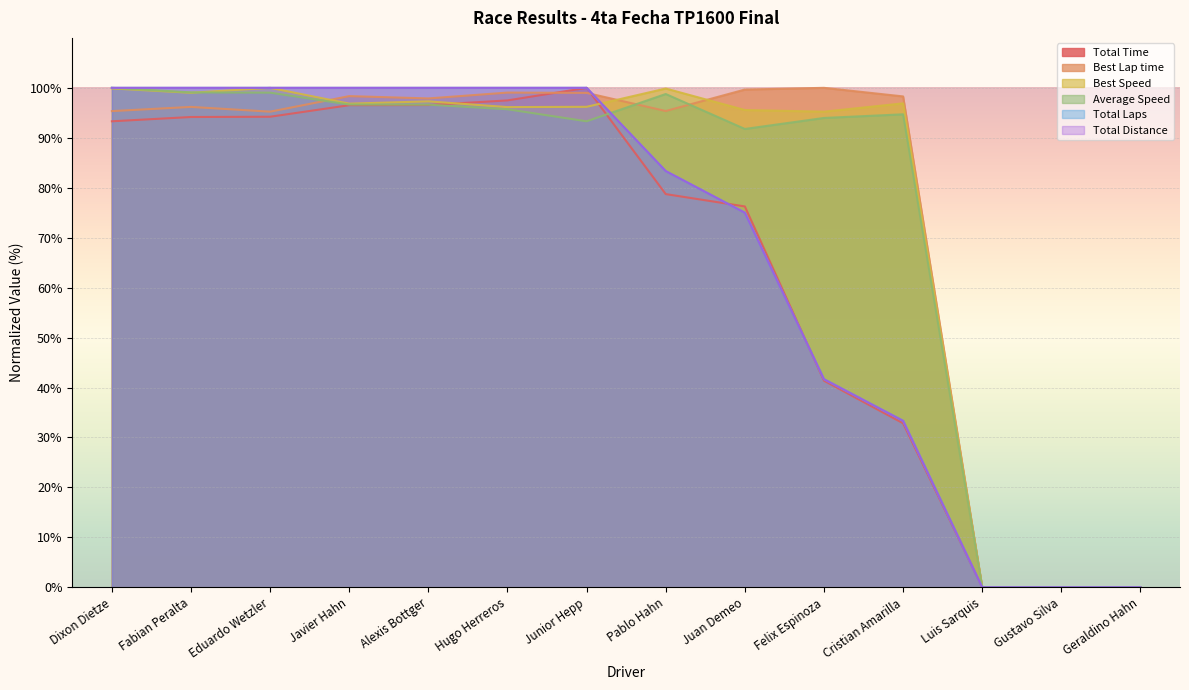

Between which two adjacent categories do Best Lap time and Average Speed first intersect?

Eduardo Wetzler and Javier Hahn